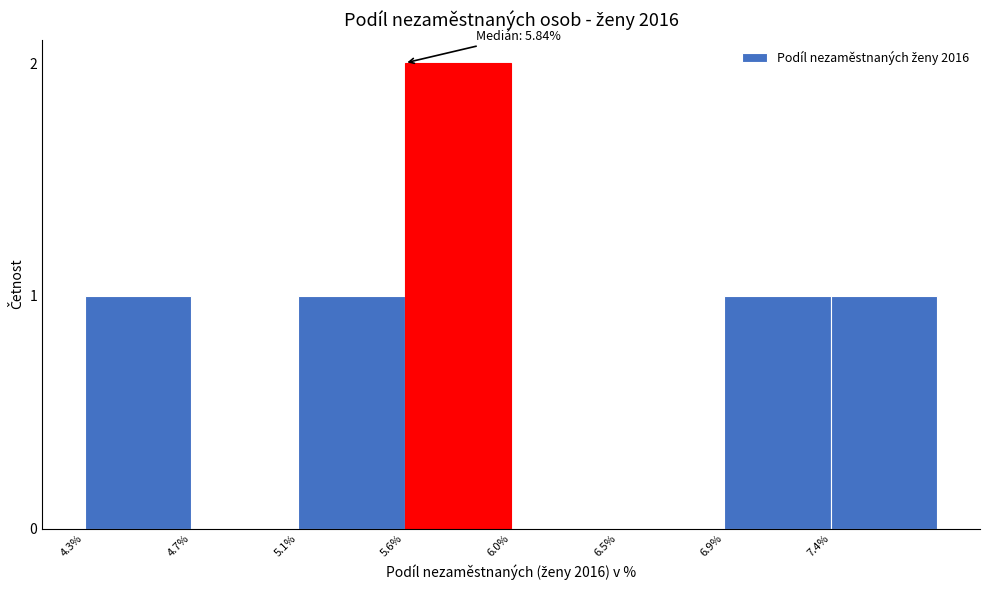

Reading left to right, what are all the values shown in this chart?

4.3%=1	4.7%=0	5.1%=1	5.6%=2	6.0%=0	6.5%=0	6.9%=1	7.4%=1